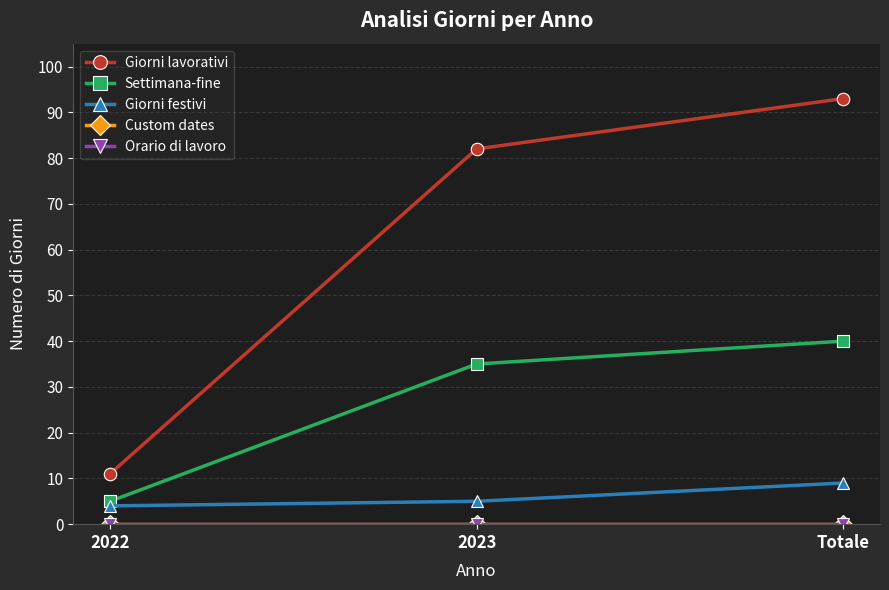

At how many categories does at least one series exceed 32?

2